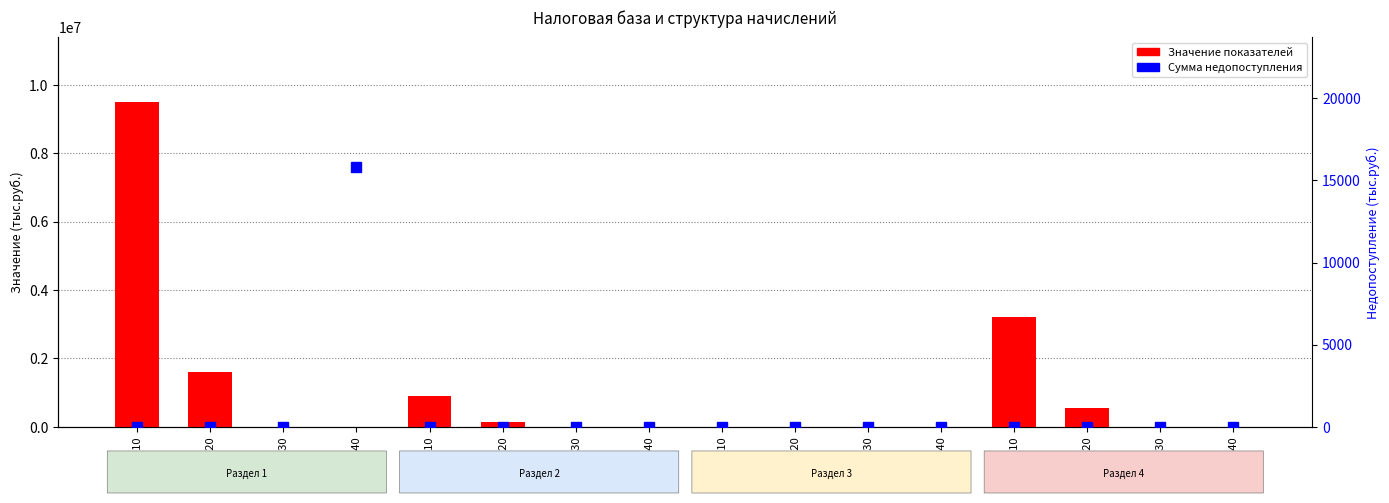

How many bars are there in each group?

2